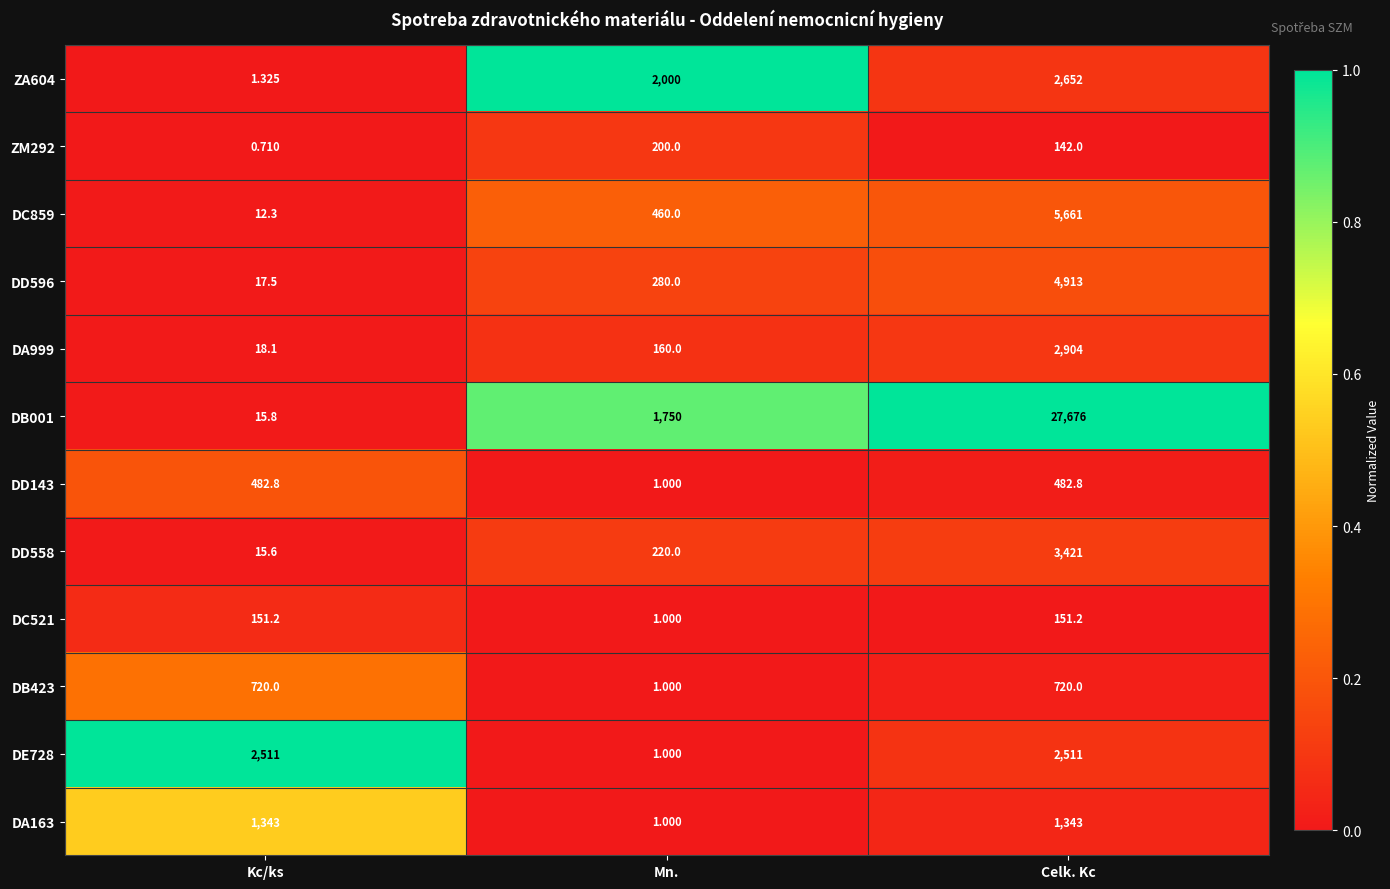

Which series has the largest total across all categories?

DB001